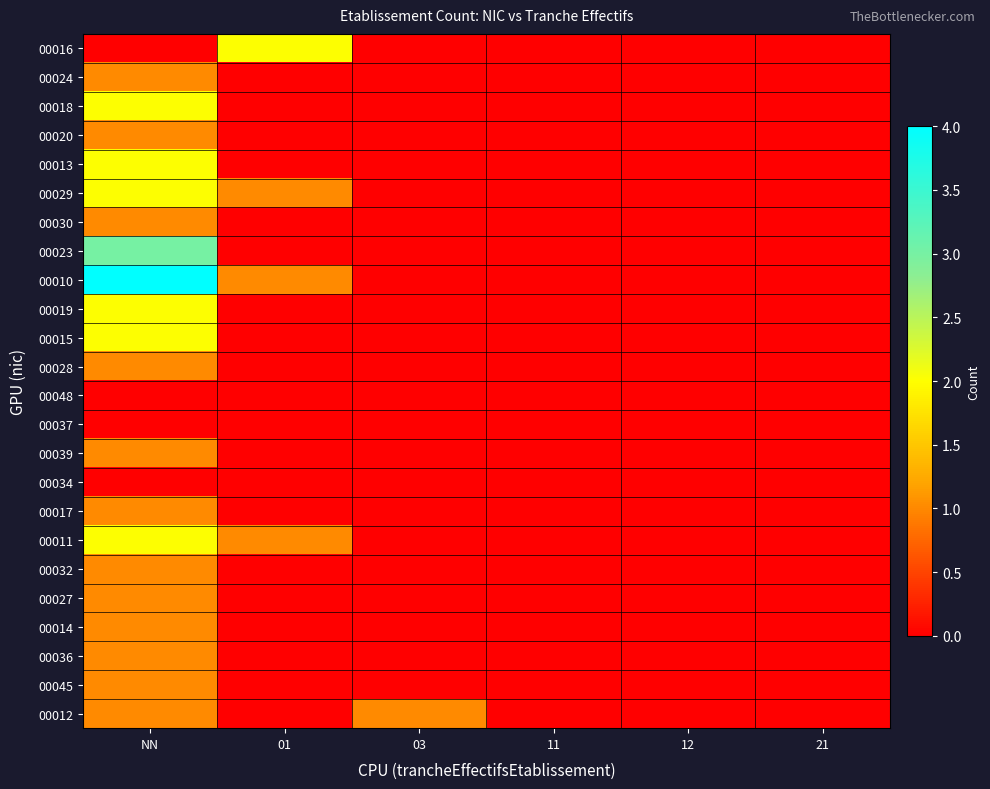

Reading right to left, transcribe all the data shown in this chart.

00016: 21=0	12=0	11=0	03=0	01=2	NN=0
00024: 21=0	12=0	11=0	03=0	01=0	NN=1
00018: 21=0	12=0	11=0	03=0	01=0	NN=2
00020: 21=0	12=0	11=0	03=0	01=0	NN=1
00013: 21=0	12=0	11=0	03=0	01=0	NN=2
00029: 21=0	12=0	11=0	03=0	01=1	NN=2
00030: 21=0	12=0	11=0	03=0	01=0	NN=1
00023: 21=0	12=0	11=0	03=0	01=0	NN=3
00010: 21=0	12=0	11=0	03=0	01=1	NN=4
00019: 21=0	12=0	11=0	03=0	01=0	NN=2
00015: 21=0	12=0	11=0	03=0	01=0	NN=2
00028: 21=0	12=0	11=0	03=0	01=0	NN=1
00048: 21=0	12=0	11=0	03=0	01=0	NN=0
00037: 21=0	12=0	11=0	03=0	01=0	NN=0
00039: 21=0	12=0	11=0	03=0	01=0	NN=1
00034: 21=0	12=0	11=0	03=0	01=0	NN=0
00017: 21=0	12=0	11=0	03=0	01=0	NN=1
00011: 21=0	12=0	11=0	03=0	01=1	NN=2
00032: 21=0	12=0	11=0	03=0	01=0	NN=1
00027: 21=0	12=0	11=0	03=0	01=0	NN=1
00014: 21=0	12=0	11=0	03=0	01=0	NN=1
00036: 21=0	12=0	11=0	03=0	01=0	NN=1
00045: 21=0	12=0	11=0	03=0	01=0	NN=1
00012: 21=0	12=0	11=0	03=1	01=0	NN=1